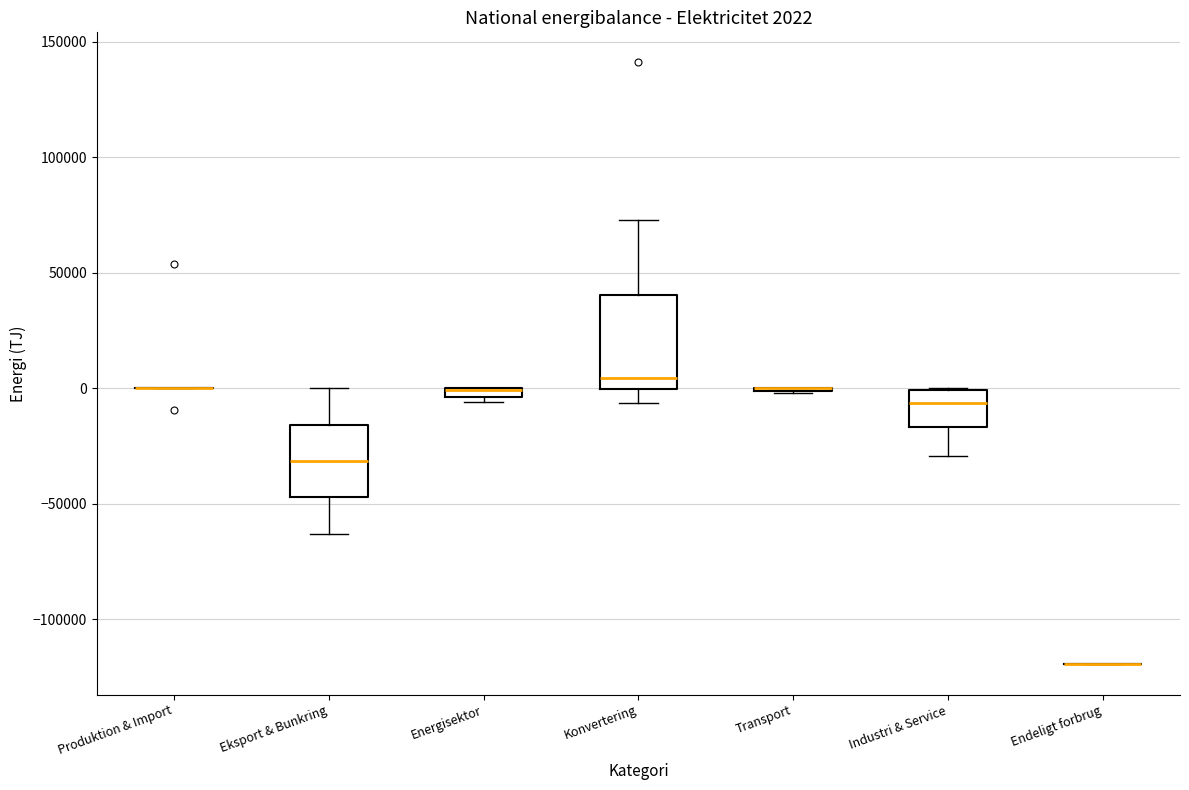

Comparing the boxes themselves (not the whiskers), which one is the tallest?

Konvertering